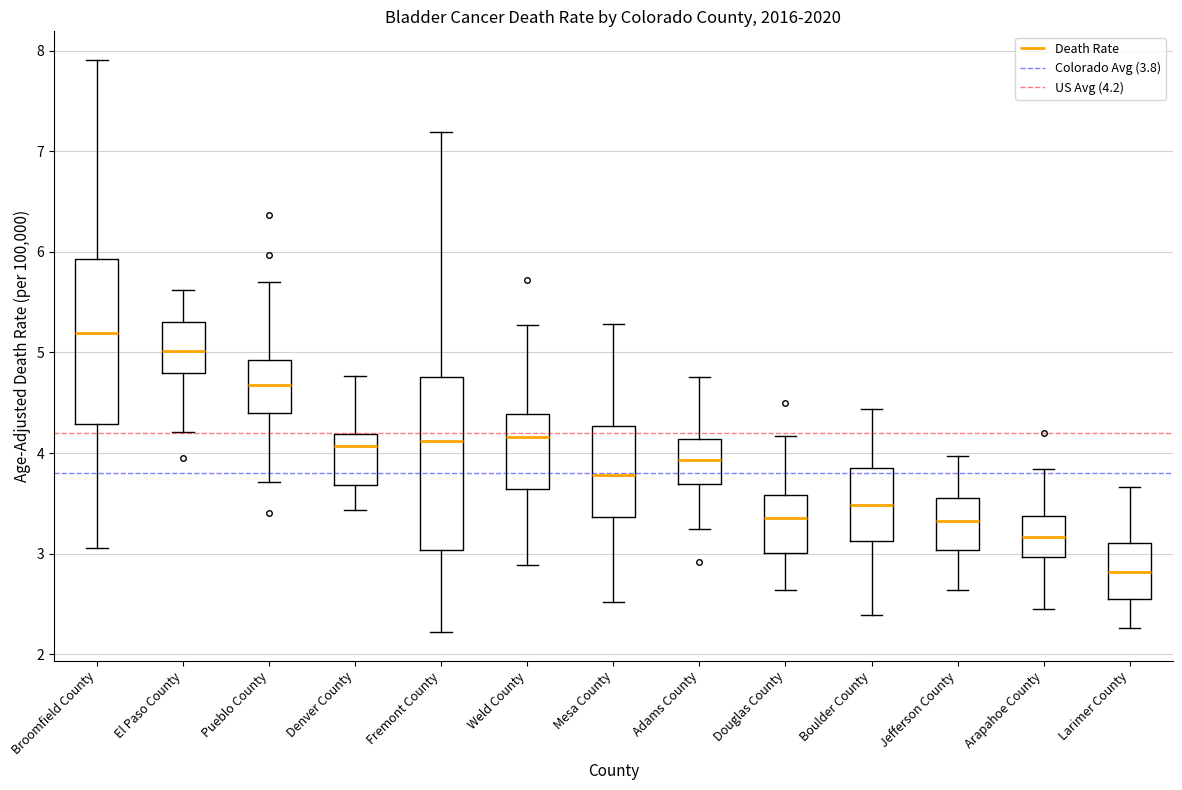

Where does the lower whisker of the box for Douglas County end on the y-axis? The values are not printed on the chart, so give them approximately, as read against the axis.

2.6